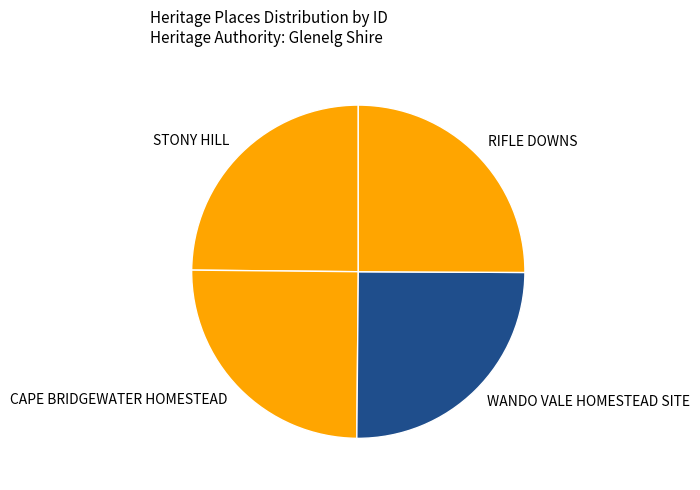

Approximately how many times larger is the value at STONY HILL compared to CAPE BRIDGEWATER HOMESTEAD?

1.0